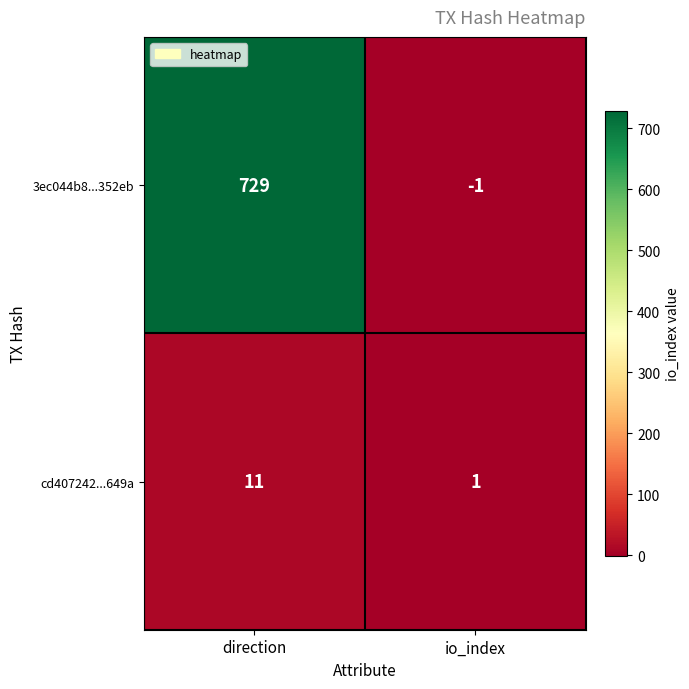

What is the spread (max minus min) of values at direction?

718